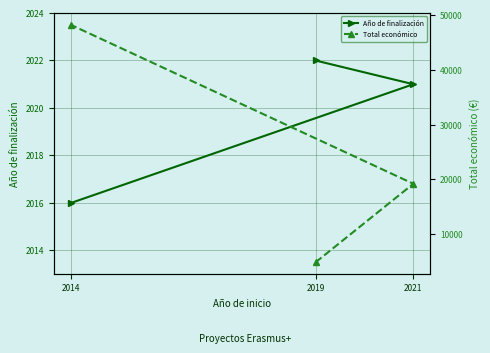

At which label does Total económico first exceed 19180?

2014